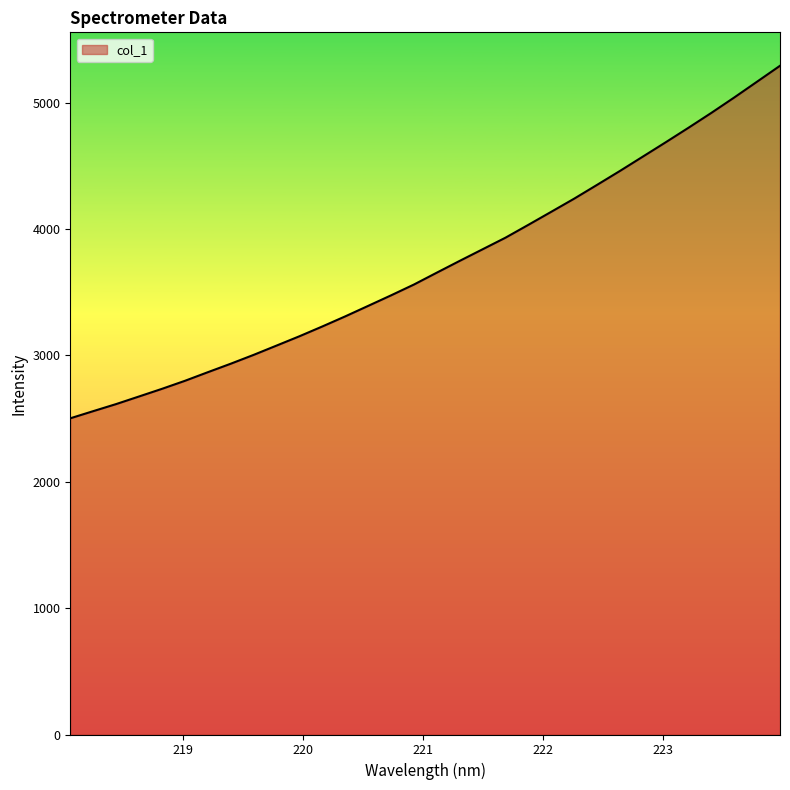

What is the difference between the maximum and minimum values?

2790.2